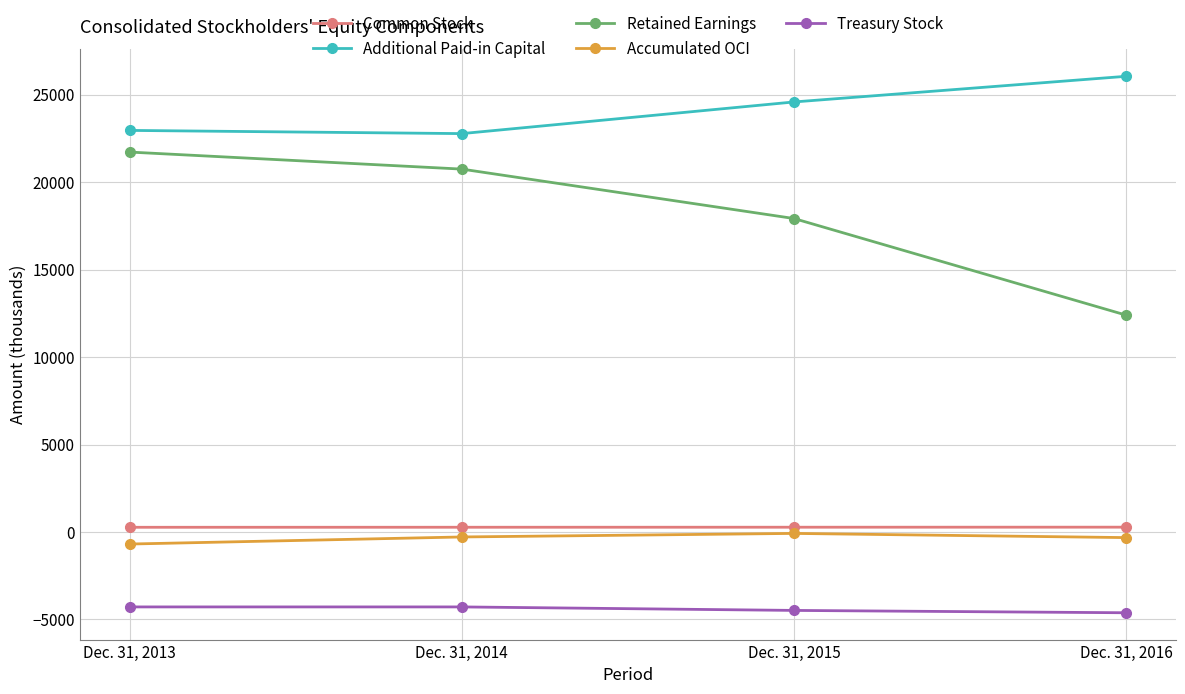

Rank the categories by Accumulated OCI value from lowest to highest.

Dec. 31, 2013, Dec. 31, 2016, Dec. 31, 2014, Dec. 31, 2015